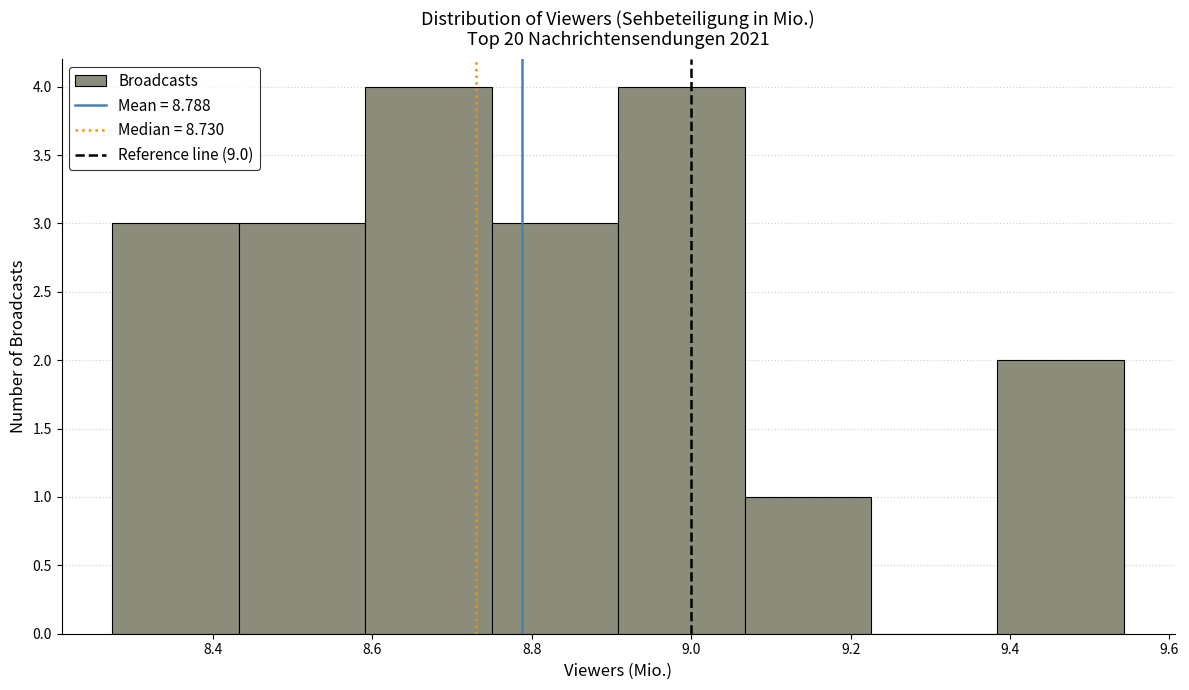

Reading left to right, transcribe this chart: for each bar, give the range it covers on the x-axis and its height. Neither the bar edges nor the heights are printed on the chart, so give them approximately, as read against the axes.

8.28 to 8.44: 3
8.44 to 8.60: 3
8.60 to 8.74: 4
8.74 to 8.90: 3
8.90 to 9.06: 4
9.06 to 9.22: 1
9.22 to 9.38: 0
9.38 to 9.54: 2